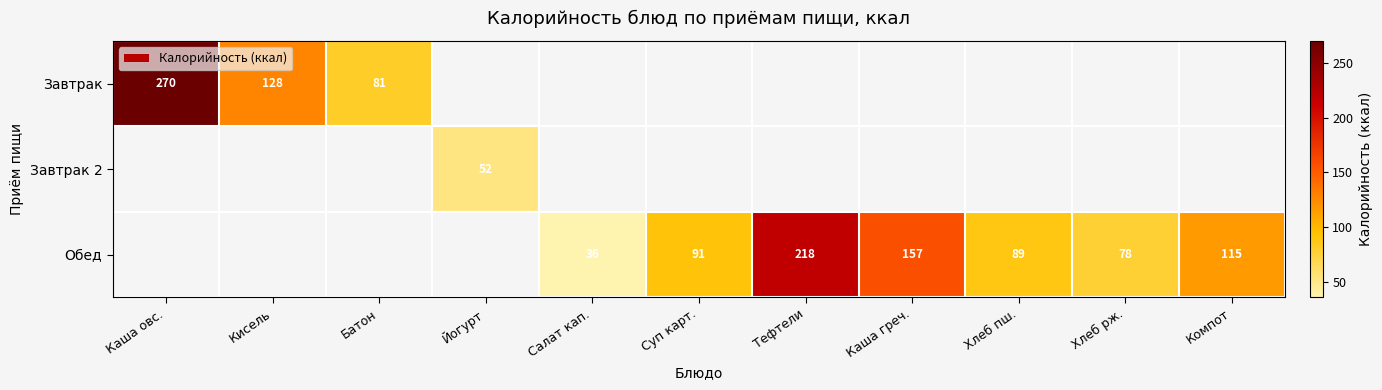

The value of Обед at Компот is 115. True or false?

True